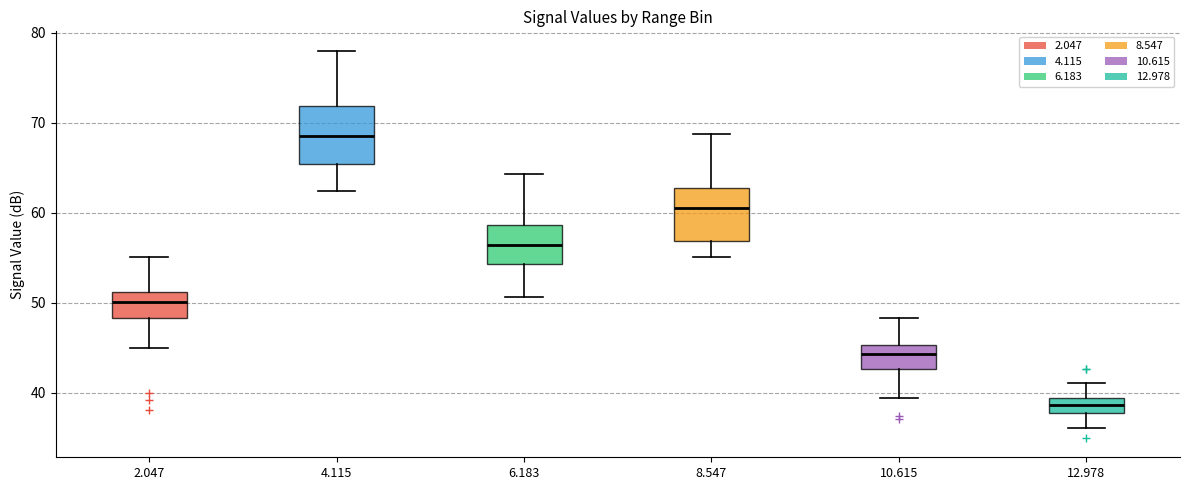

Reading left to right, read every box against the y-axis: the position of its median line, the range the box covers, and the ends of its whiskers. The values are not printed on the chart, so give them approximately, as read against the axis.

2.047: median 50, box 48 to 51, whiskers 45 to 55
4.115: median 69, box 65 to 72, whiskers 62 to 78
6.183: median 56, box 54 to 59, whiskers 51 to 64
8.547: median 61, box 57 to 63, whiskers 55 to 69
10.615: median 44, box 43 to 45, whiskers 39 to 48
12.978: median 39 (inside the box), box 38 to 39, whiskers 36 to 41